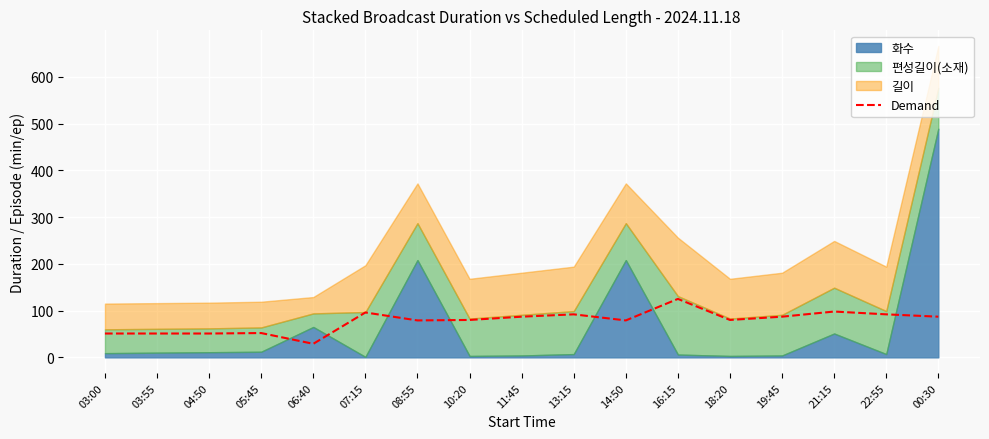

What is the difference between the second highest and minimum values?

69